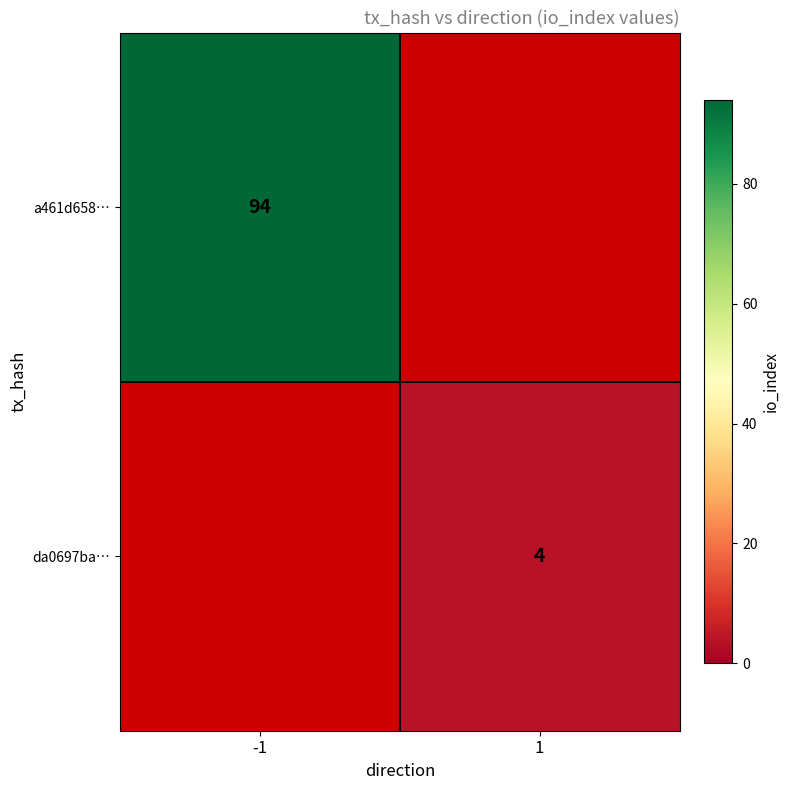

True or false: a461d658… has a value of 159.9 at -1.

False